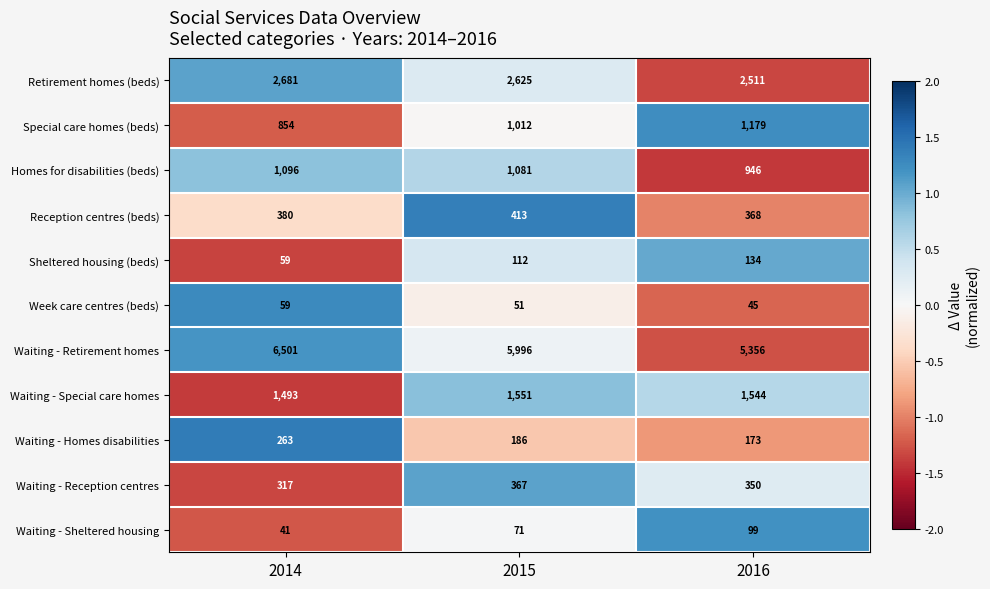

Count the number of data series in this chart.

11